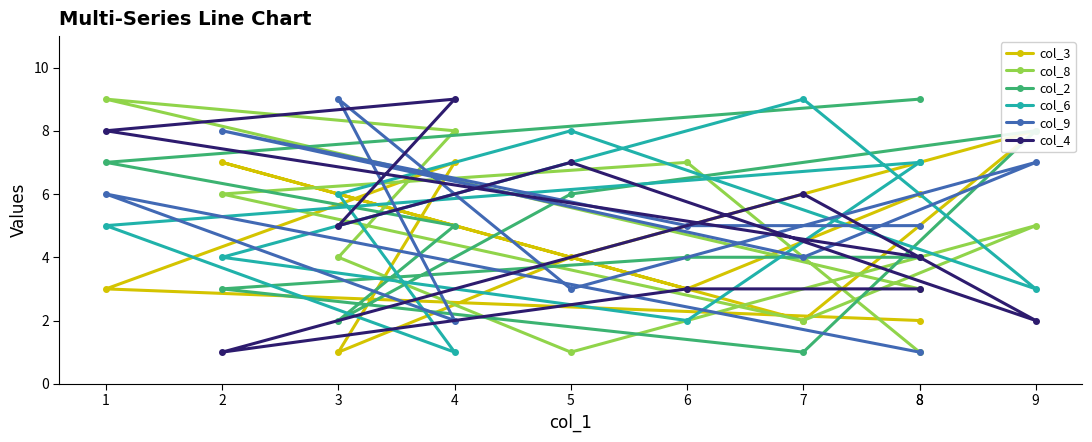

At 1, list the series in order from largest to smallest.

col_8, col_4, col_2, col_9, col_6, col_3